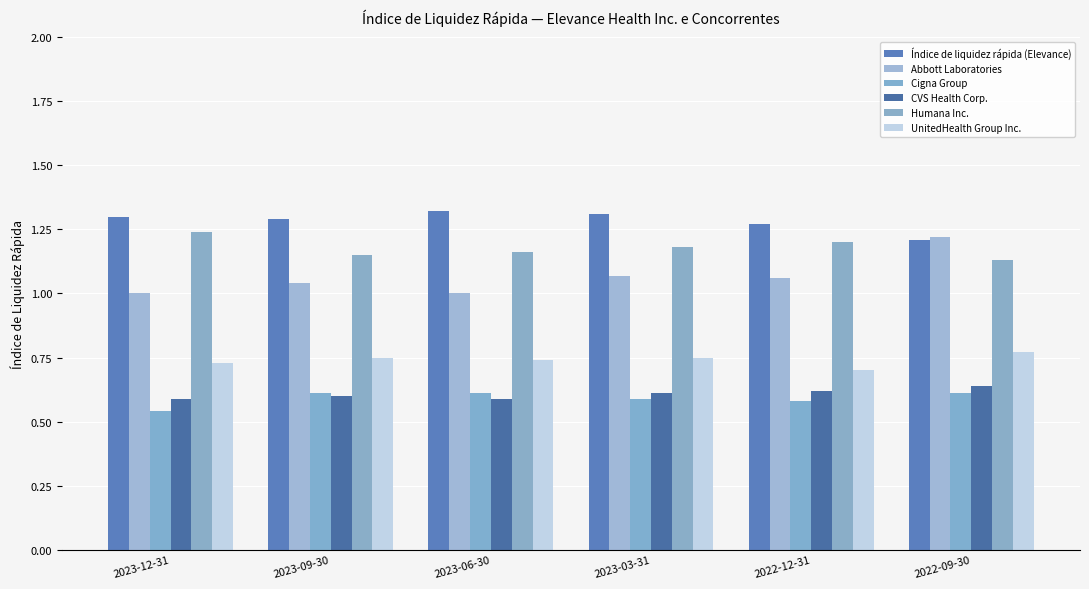

How many bars are there in each group?

6